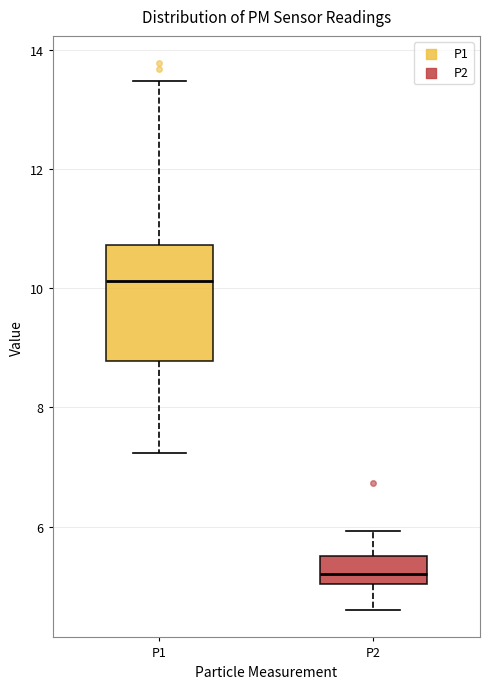

Which box has the lowest median line?

P2